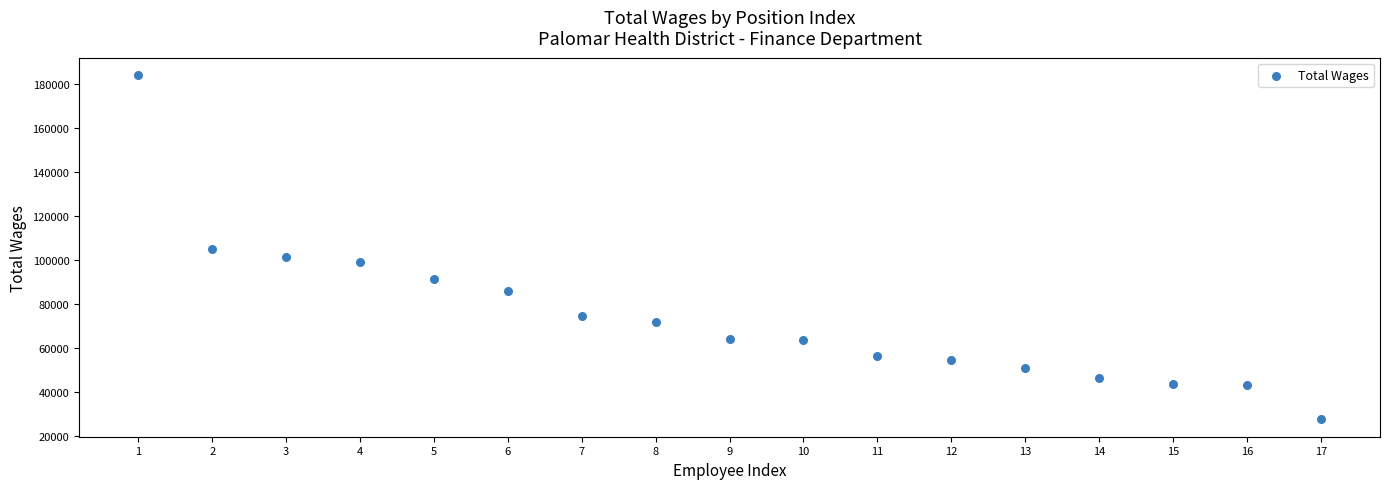

What is the range of X values (max minus min)?

16